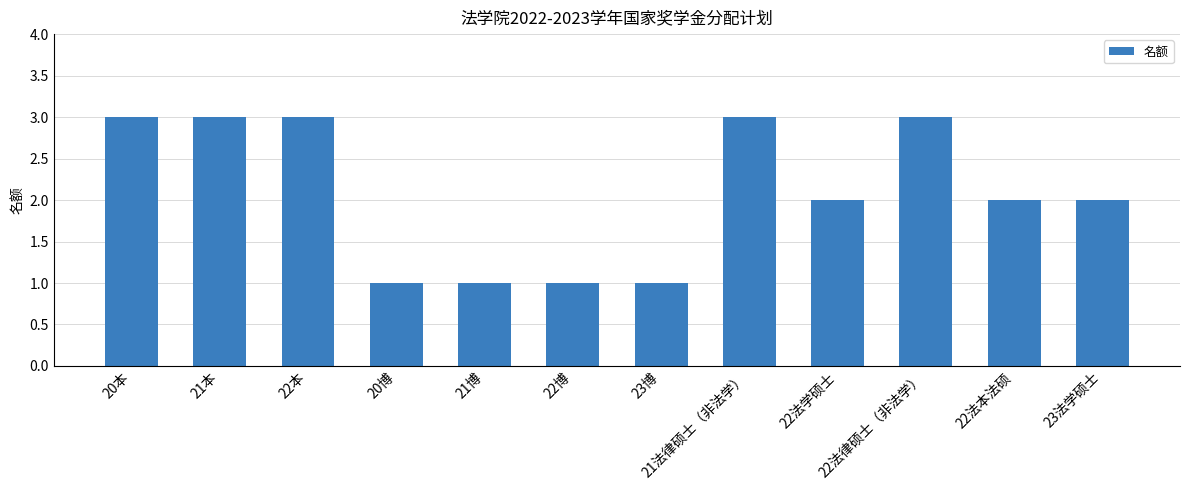

What is the sum of all values?

25